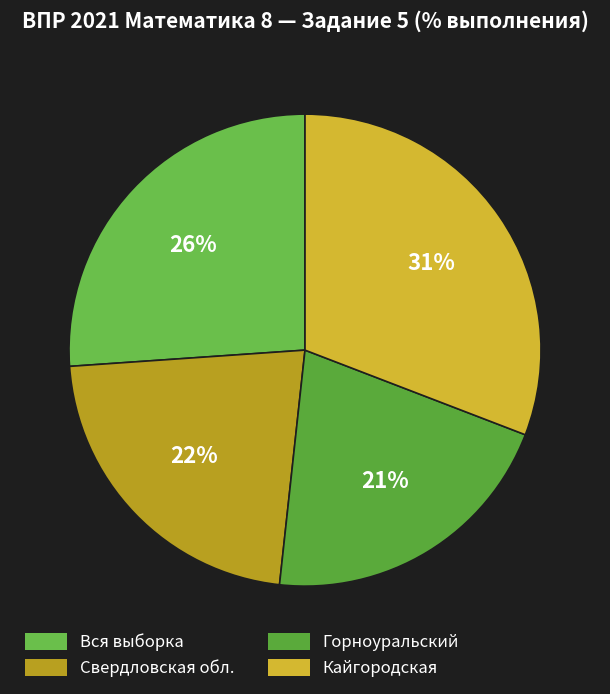

Rank the categories by value from highest to lowest.

Кайгородская, Вся выборка, Свердловская обл., Горноуральский